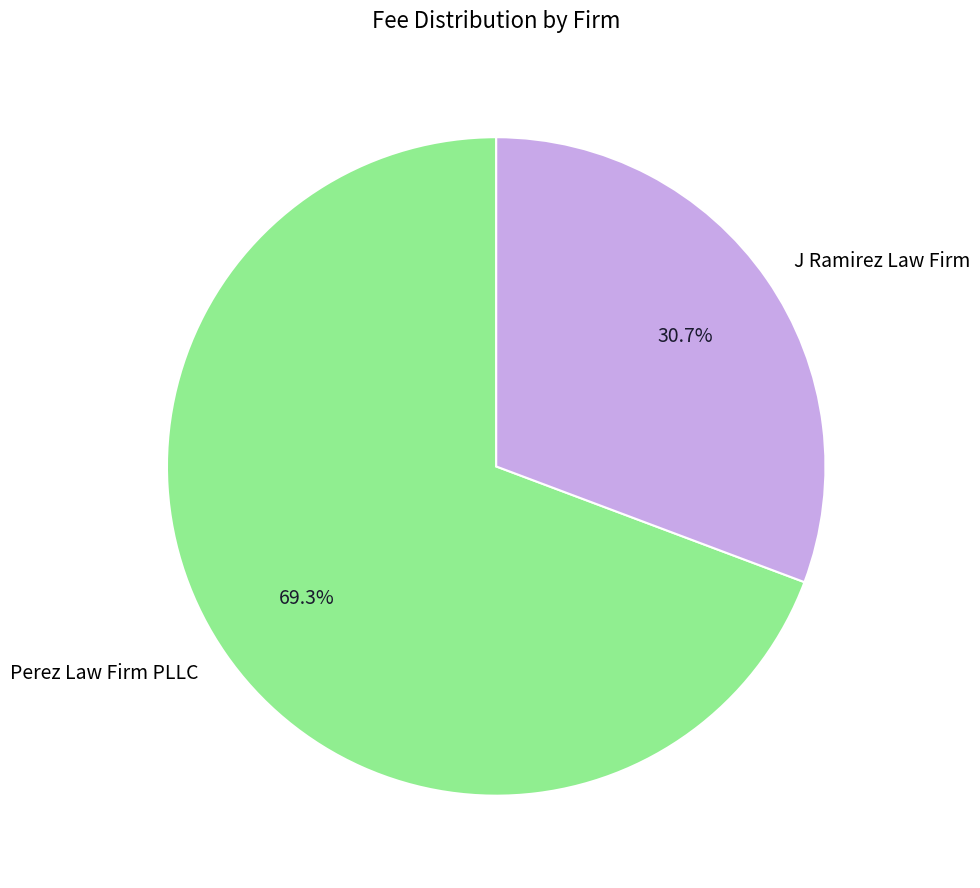

What percentage do J Ramirez Law Firm and Perez Law Firm PLLC together represent?

100.0%